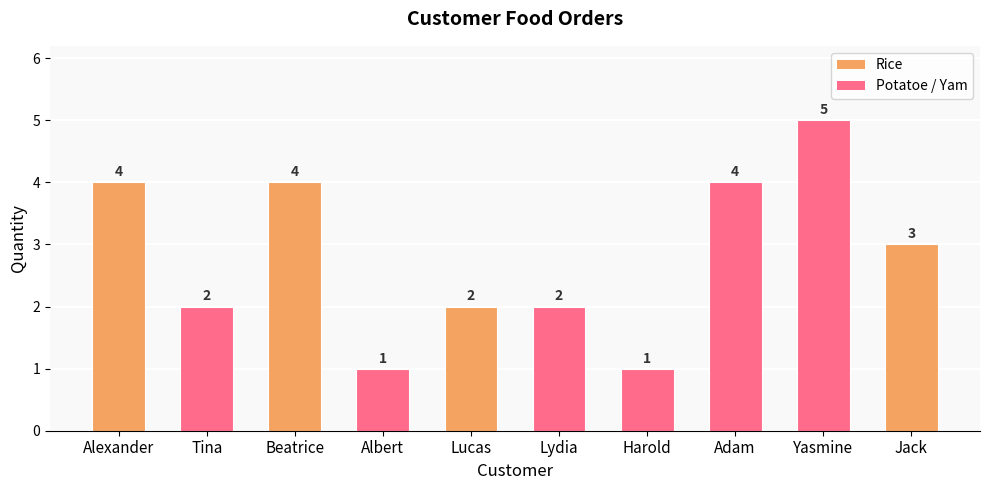

What is the change in value from Lydia to Jack?

+1